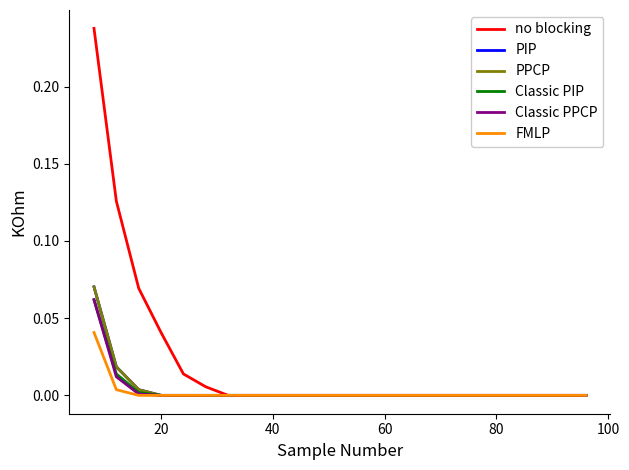

True or false: FMLP and PIP intersect in this chart.

False